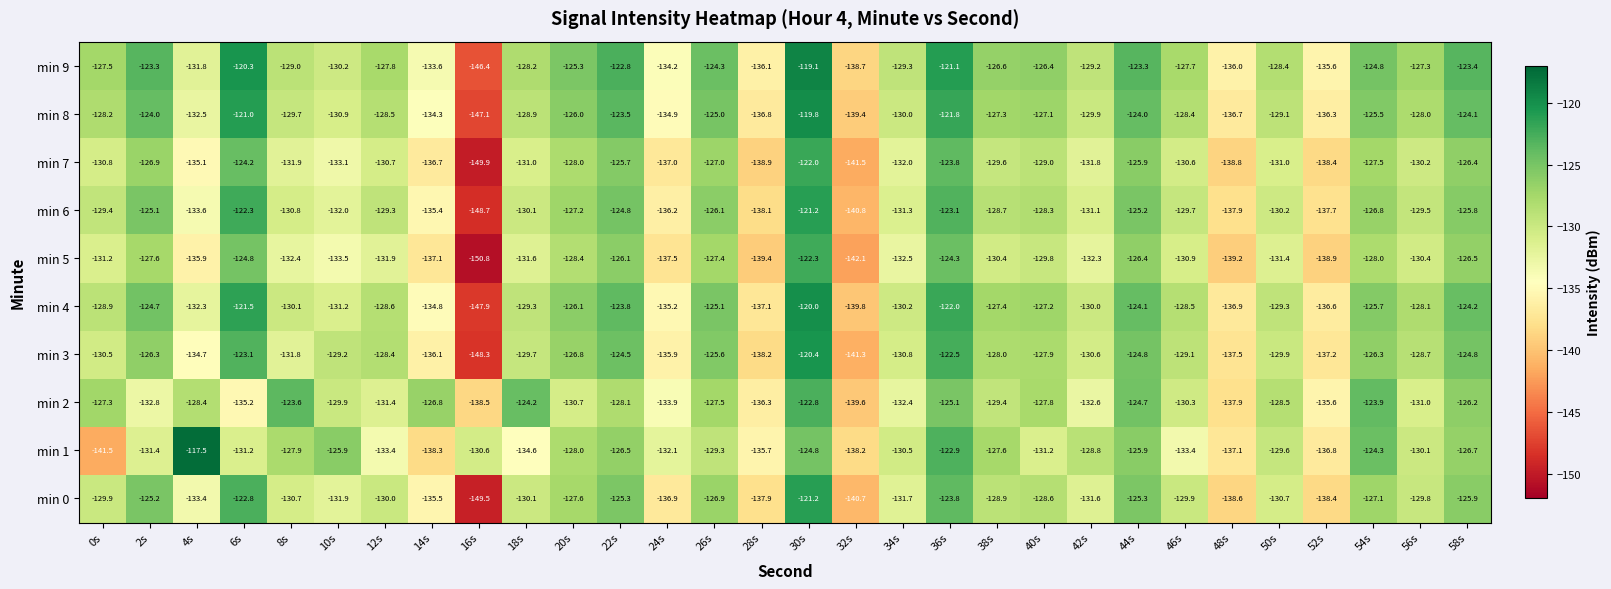

At 12s, list the series in order from largest to smallest.

min 9, min 3, min 8, min 4, min 6, min 0, min 7, min 2, min 5, min 1